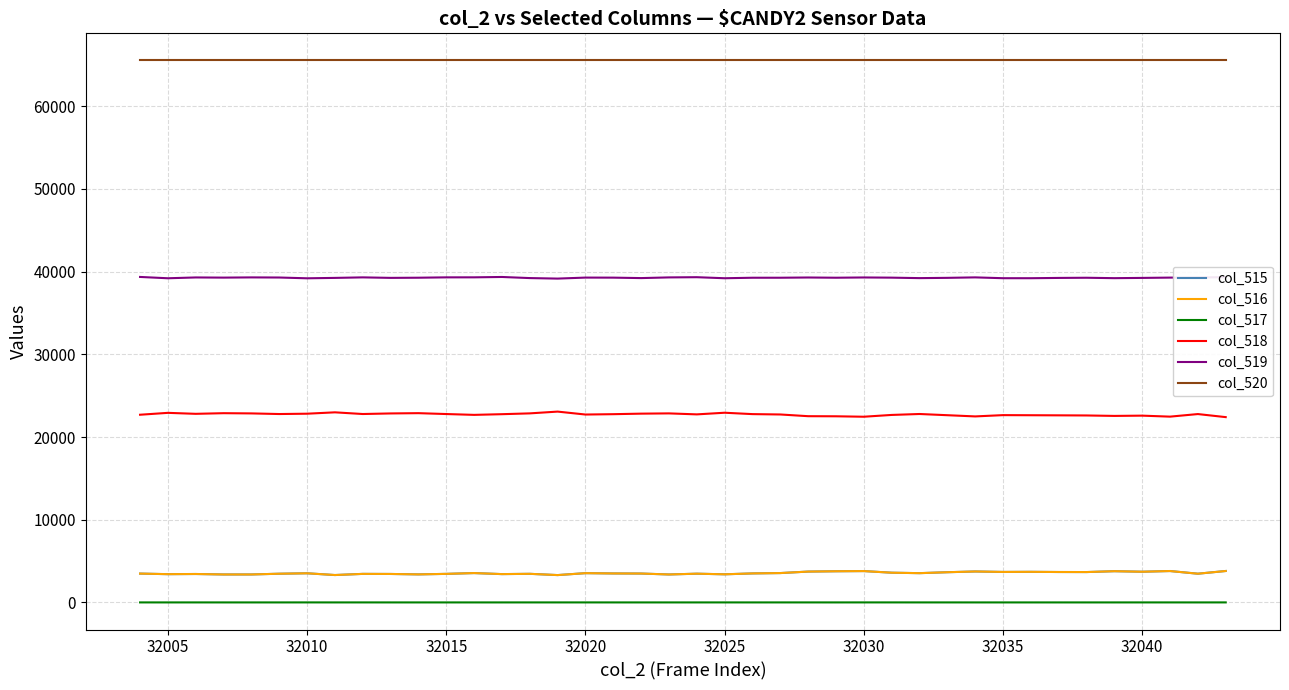

What is the greatest value displayed?

65535